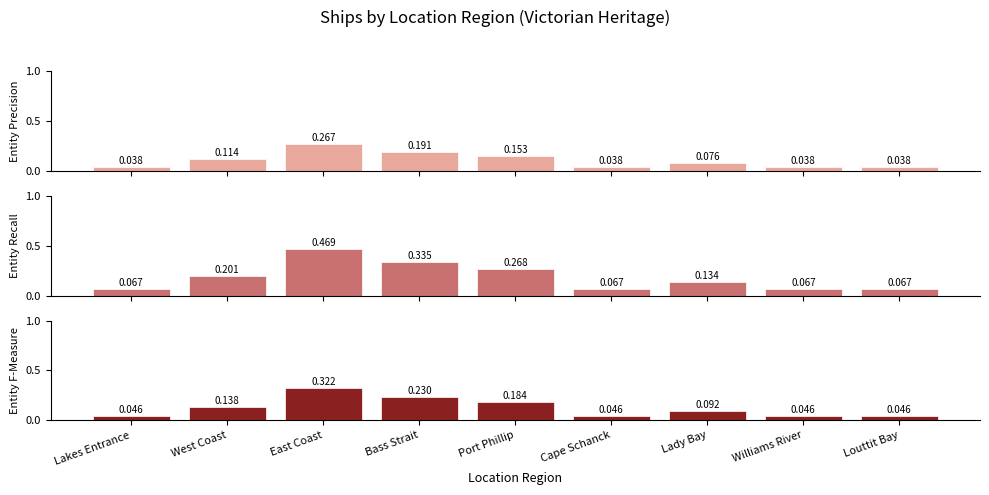

What is the average value of the Entity F-Measure series?

0.1